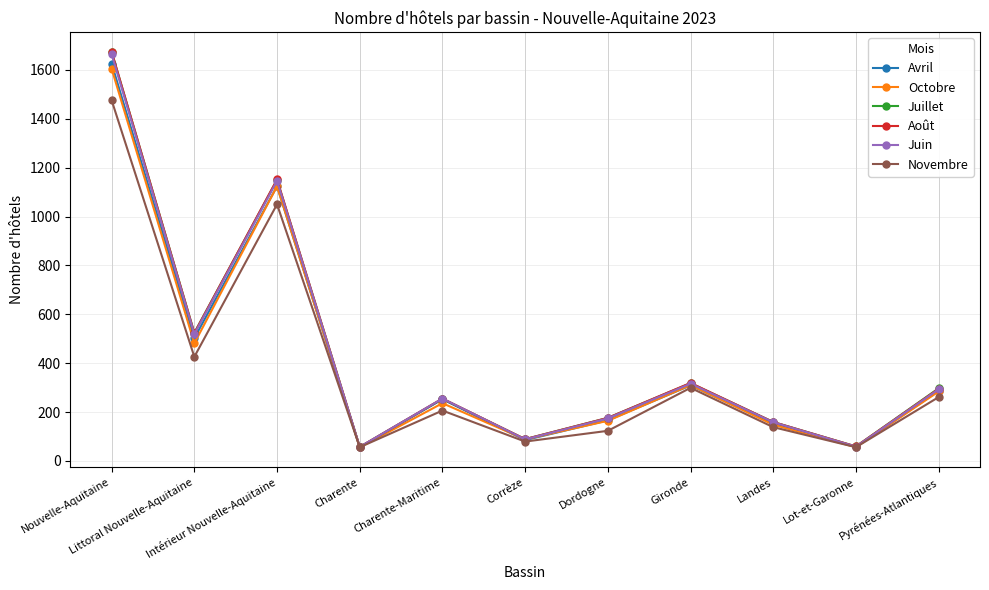

What is the difference between the Octobre values at Intérieur Nouvelle-Aquitaine and Lot-et-Garonne?

1068